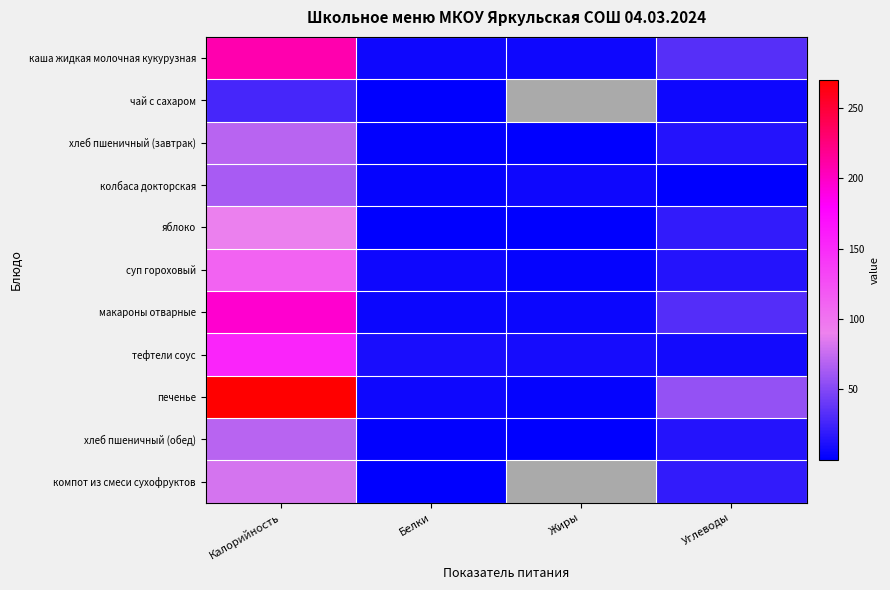

Which series has the largest total across all categories?

печенье